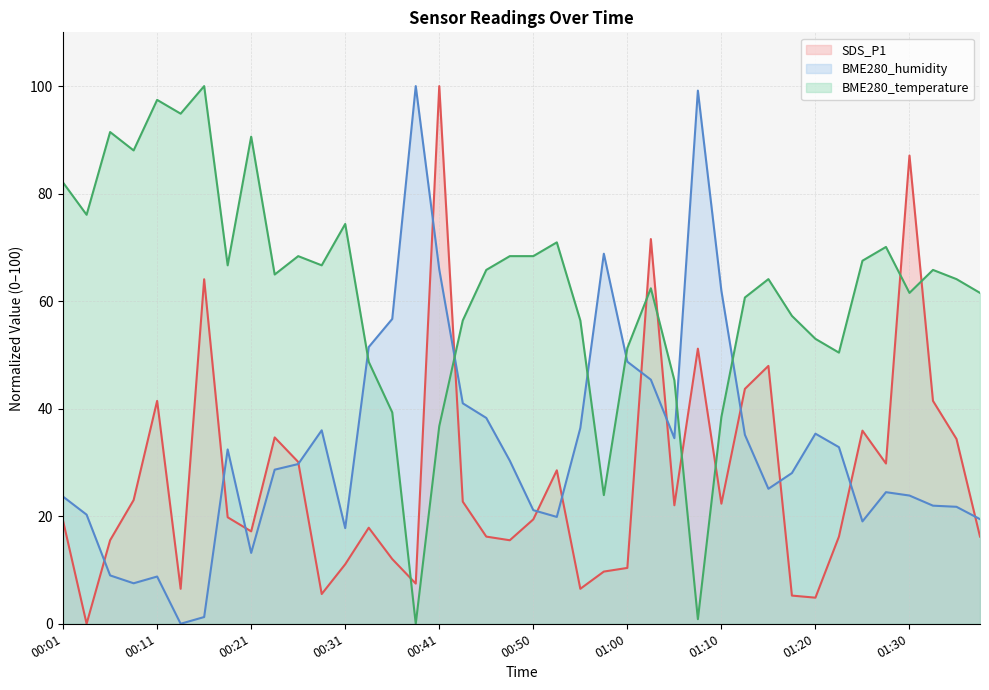

Rank the series by their average value, from highest to lowest.

BME280_temperature, BME280_humidity, SDS_P1